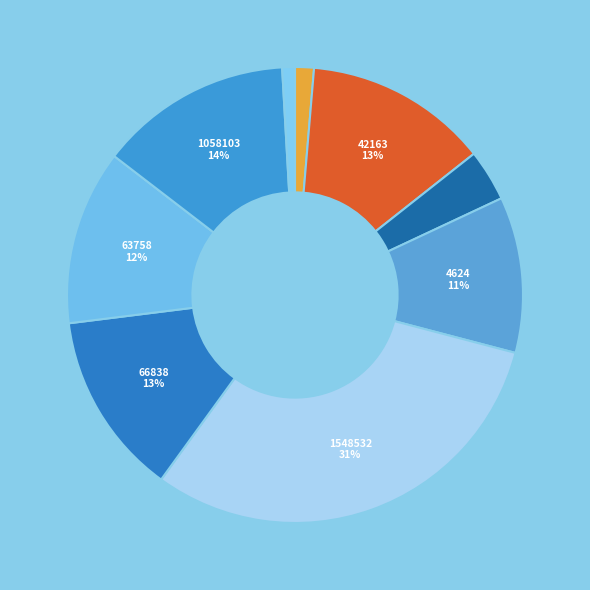

How many slices are in this pie chart?

9